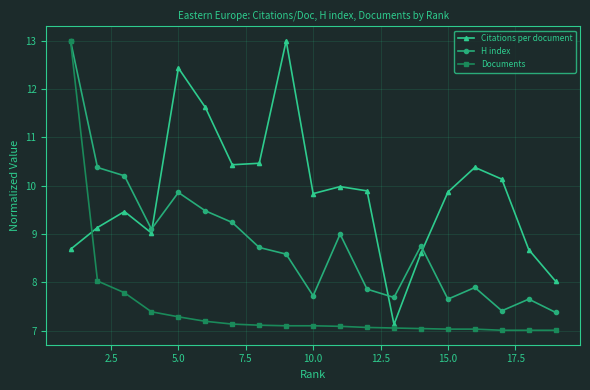

What is the highest value of the Documents series?

13.0